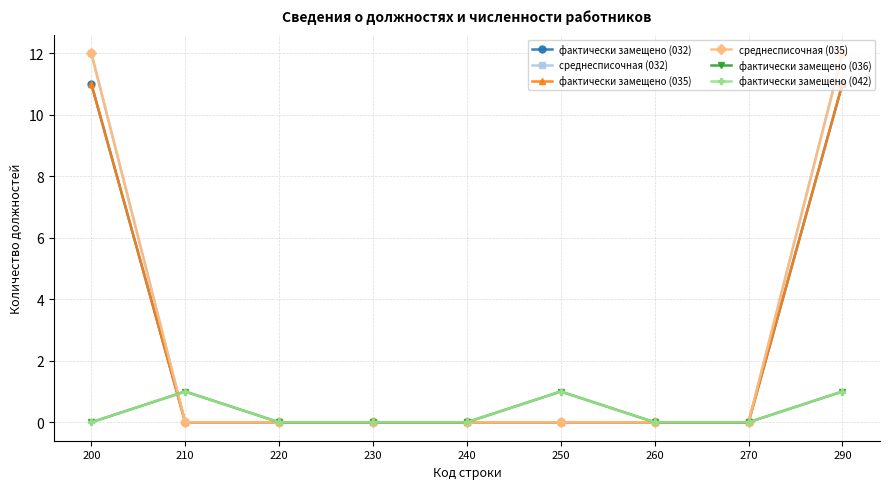

Which series has the largest total across all categories?

среднесписочная (032)